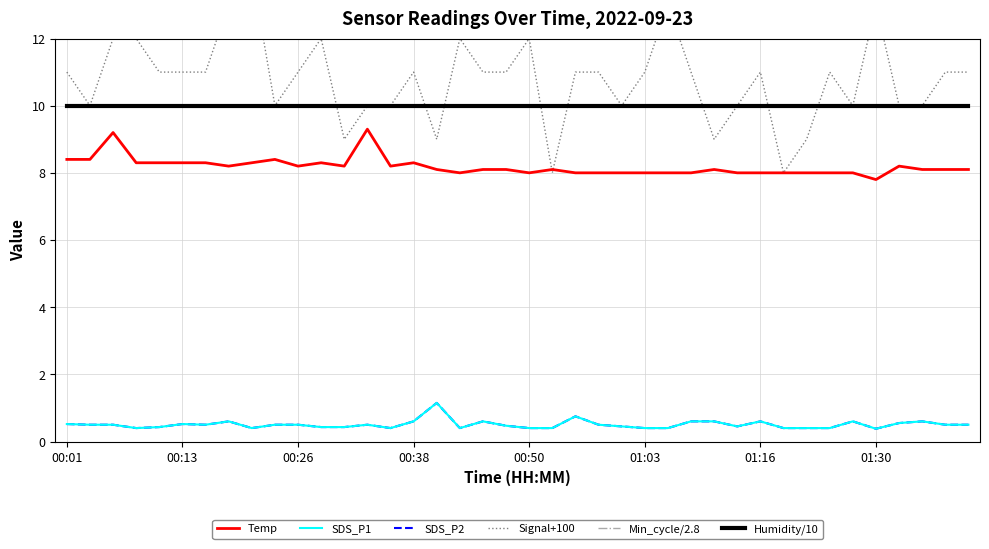

Reading right to left, list all the values displayed in this chart.

Temp: 8.1	8.1	8.1	8.2	7.8	8.0	8.0	8.0	8.0	8.0	8.0	8.1	8.0	8.0	8.0	8.0	8.0	8.0	8.1	8.0	8.1	8.1	8.0	8.1	8.3	8.2	9.3	8.2	8.3	8.2	8.4	8.3	8.2	8.3	8.3	8.3	8.3	9.2	8.4	8.4
SDS_P1: 0.5	0.5	0.6	0.6	0.4	0.6	0.4	0.4	0.4	0.6	0.5	0.6	0.6	0.4	0.4	0.5	0.5	0.8	0.4	0.4	0.5	0.6	0.4	1.1	0.6	0.4	0.5	0.4	0.4	0.5	0.5	0.4	0.6	0.5	0.5	0.4	0.4	0.5	0.5	0.5
SDS_P2: 0.5	0.5	0.6	0.6	0.4	0.6	0.4	0.4	0.4	0.6	0.5	0.6	0.6	0.4	0.4	0.5	0.5	0.8	0.4	0.4	0.5	0.6	0.4	1.1	0.6	0.4	0.5	0.4	0.4	0.5	0.5	0.4	0.6	0.5	0.5	0.4	0.4	0.5	0.5	0.5
Signal+100: 11.0	11.0	10.0	10.0	13.0	10.0	11.0	9.0	8.0	11.0	10.0	9.0	11.0	13.0	11.0	10.0	11.0	11.0	8.0	12.0	11.0	11.0	12.0	9.0	11.0	10.0	10.0	9.0	12.0	11.0	10.0	14.0	13.0	11.0	11.0	11.0	12.0	12.0	10.0	11.0
Min_cycle/2.8: 10.0	10.0	10.0	10.0	10.0	10.0	10.0	10.0	10.0	10.0	10.0	10.0	10.0	10.0	10.0	10.0	10.0	10.0	10.0	10.0	10.0	10.0	10.0	10.0	10.0	10.0	10.0	10.0	10.0	10.0	10.0	10.0	10.0	10.0	10.0	10.0	10.0	10.0	10.0	10.0
Humidity/10: 10.0	10.0	10.0	10.0	10.0	10.0	10.0	10.0	10.0	10.0	10.0	10.0	10.0	10.0	10.0	10.0	10.0	10.0	10.0	10.0	10.0	10.0	10.0	10.0	10.0	10.0	10.0	10.0	10.0	10.0	10.0	10.0	10.0	10.0	10.0	10.0	10.0	10.0	10.0	10.0